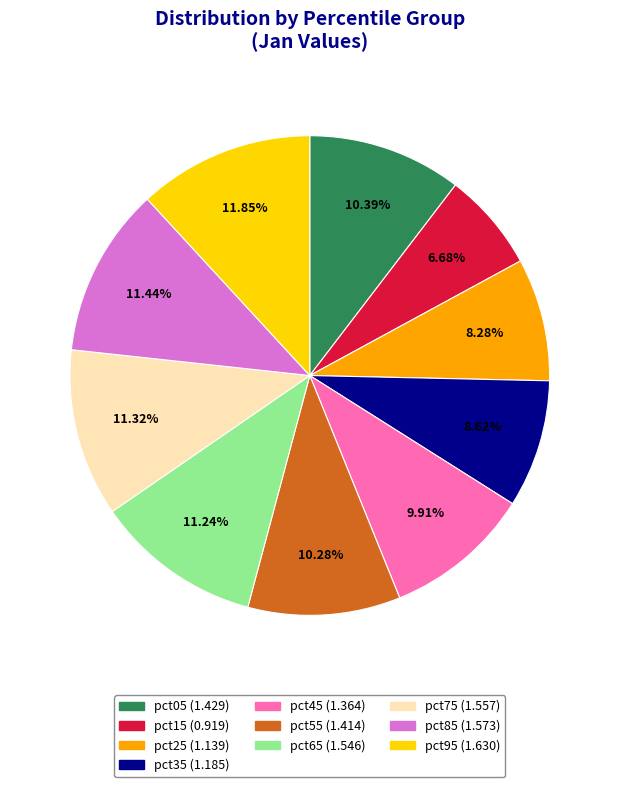

To the nearest percent, what is the combined percentage of pct15 and pct75?

18%